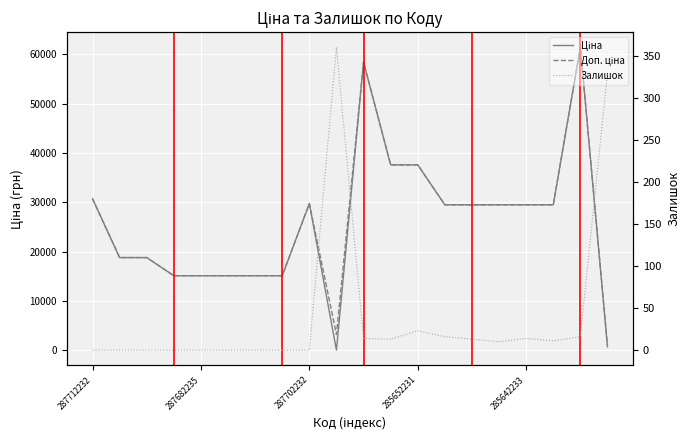

What is the difference between the second highest and second lowest values in the Доп. ціна series?

55221.5